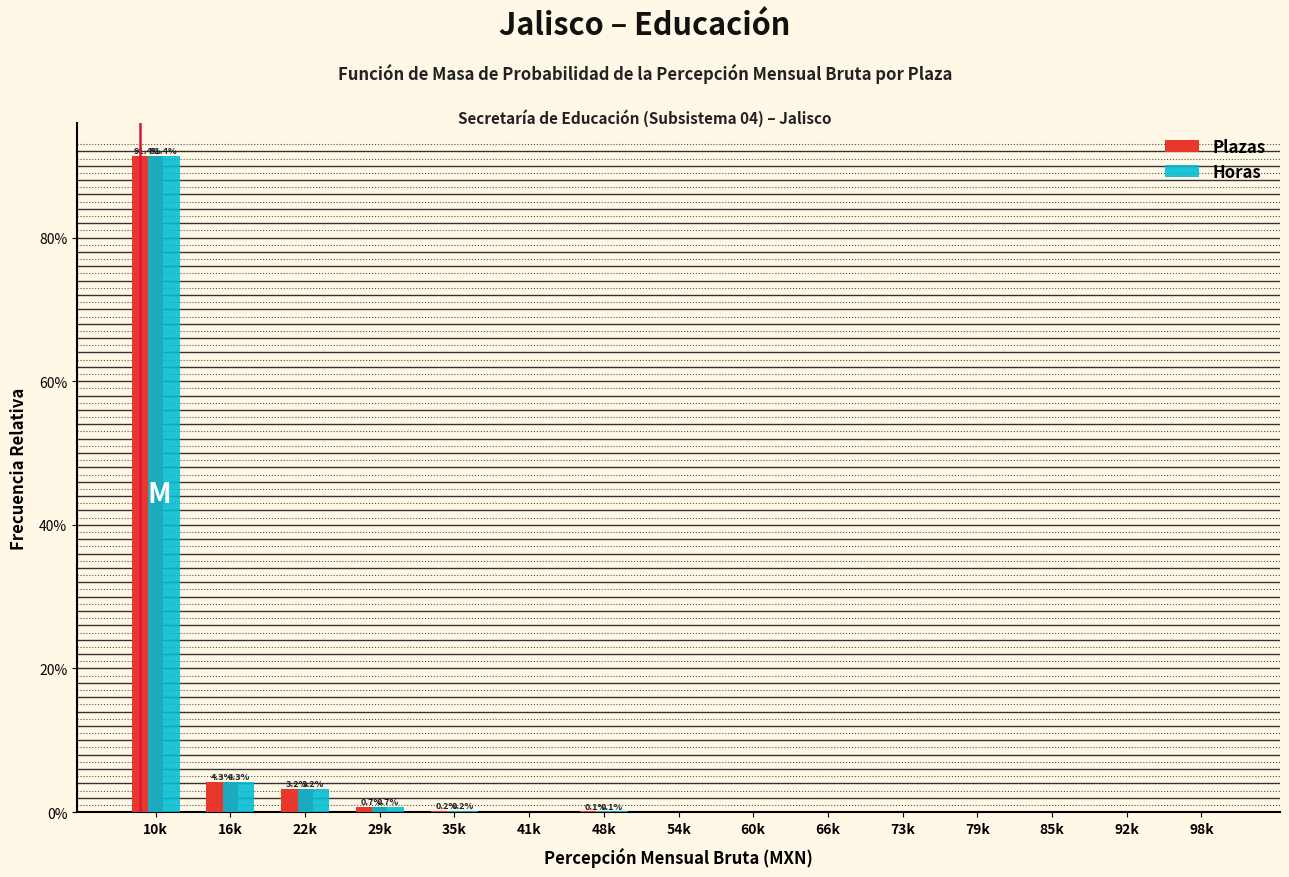

Does the chart contain stacked bars?

No